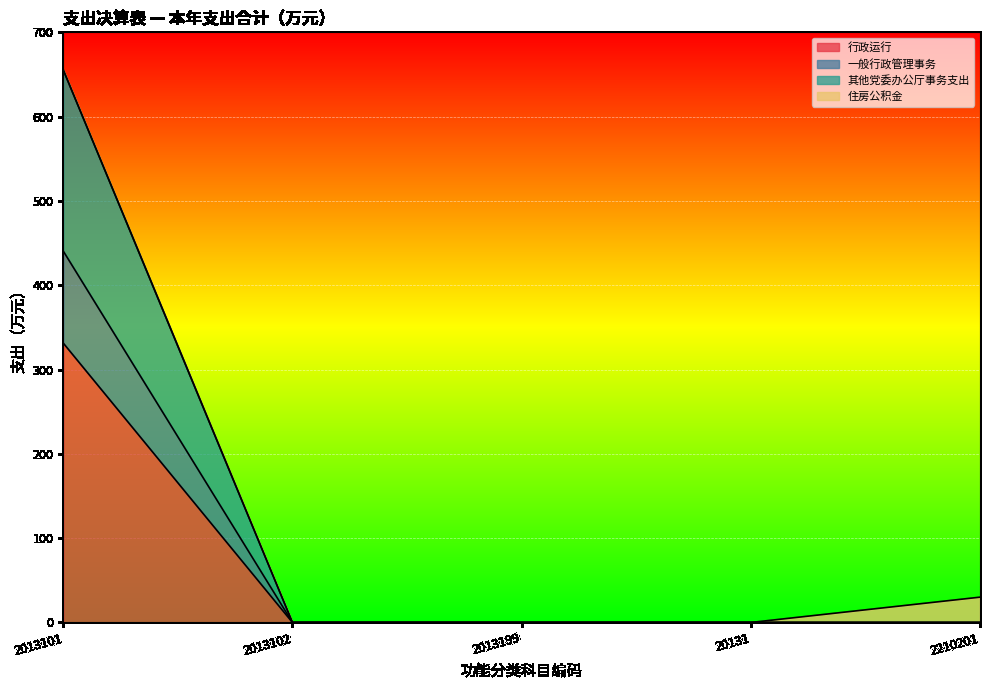

At which category is the sum across all series the highest?

2013101